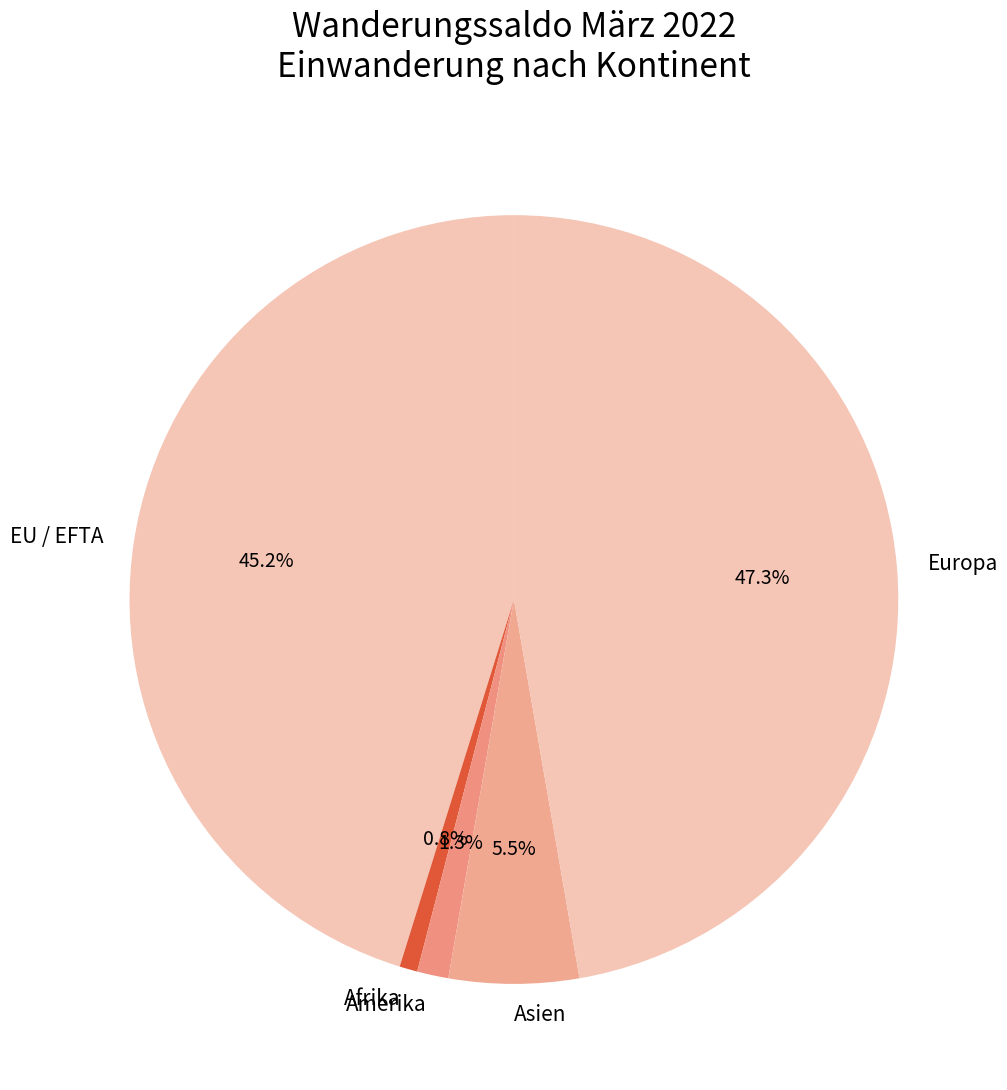

Do Afrika and Europa together represent more than half of the pie?

No